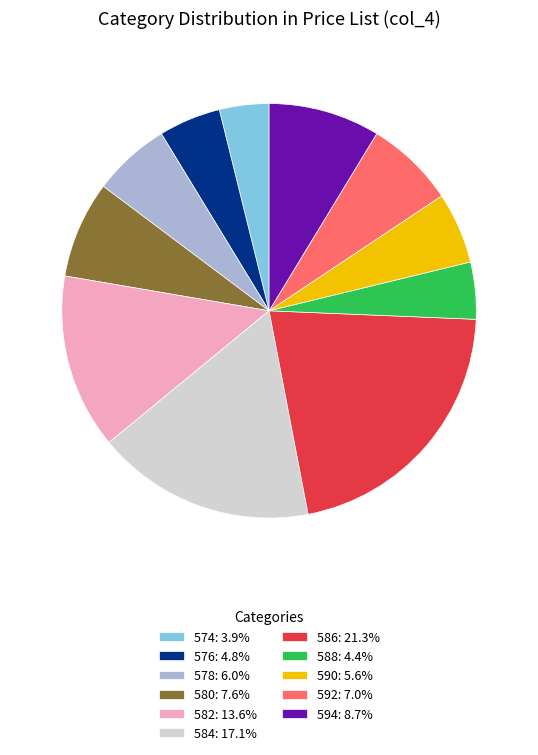

Count the number of slices in the pie.

11